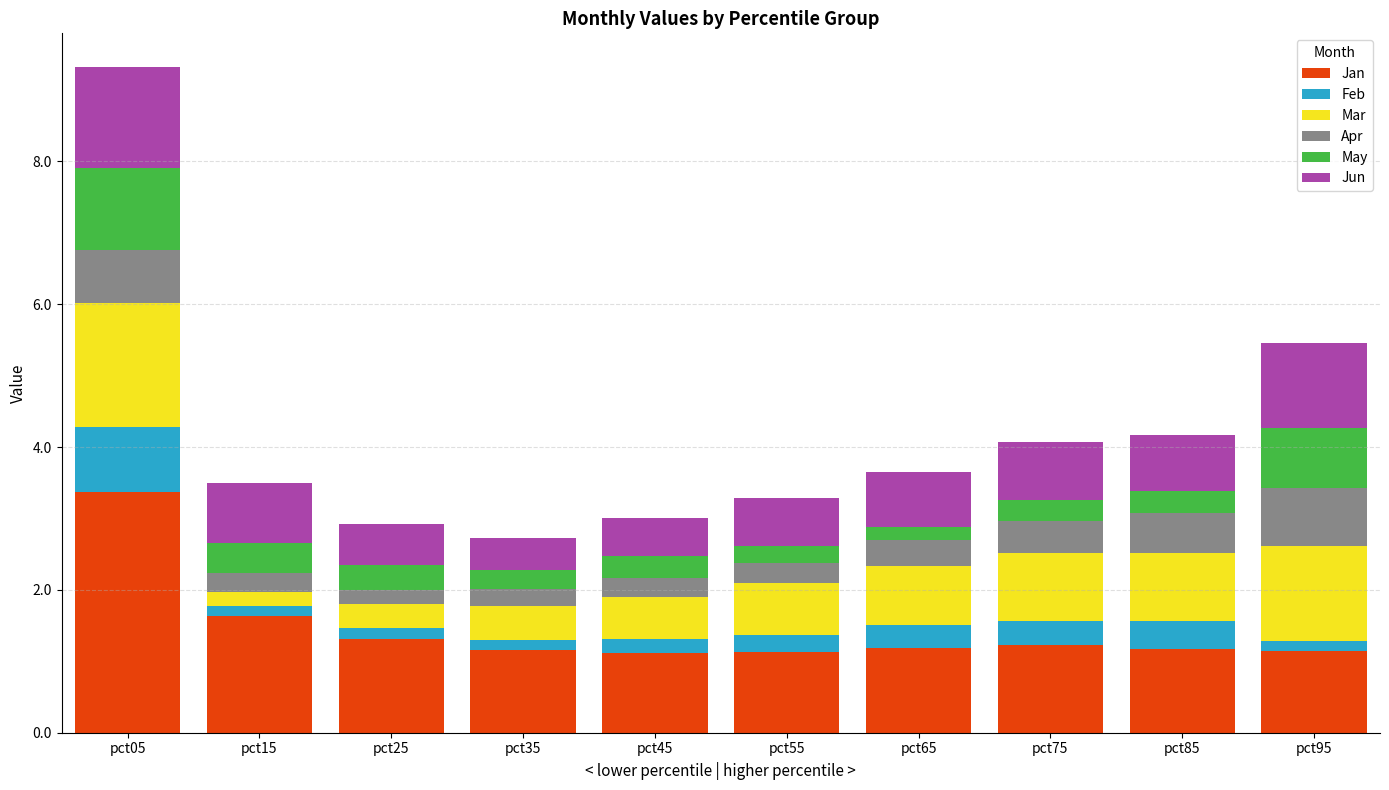

The value of Jan at pct05 is 2.2. True or false?

False